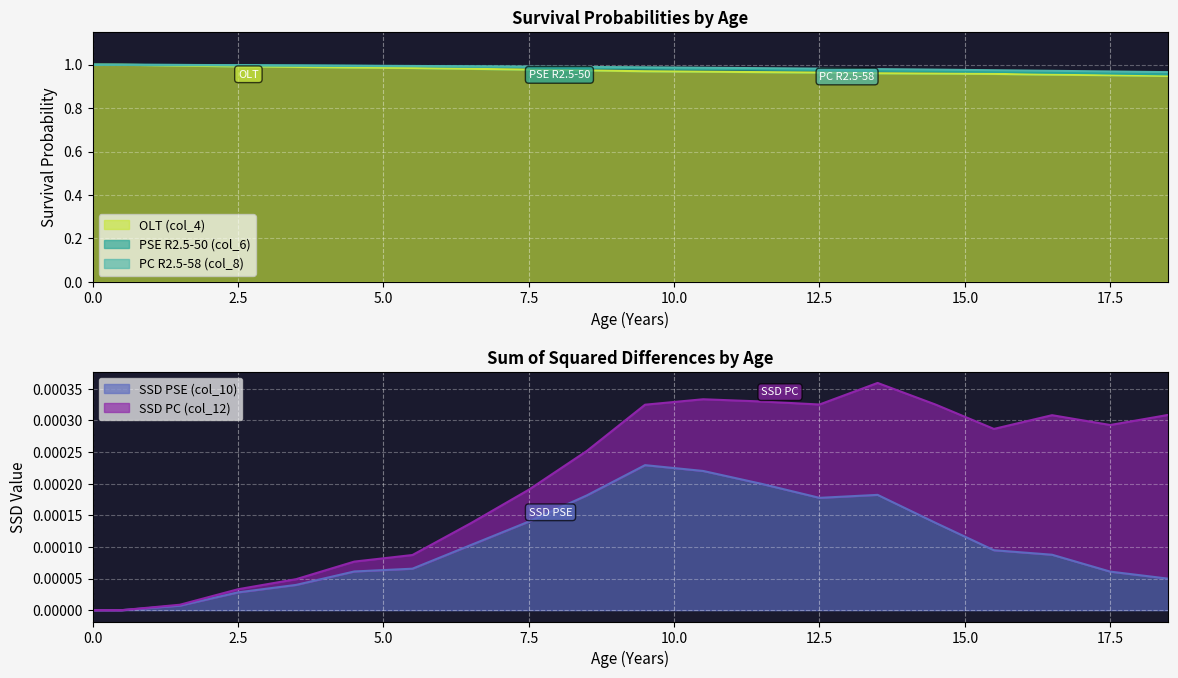

The value of SSD PC (col_12) at 11.5 is 0.0. True or false?

True